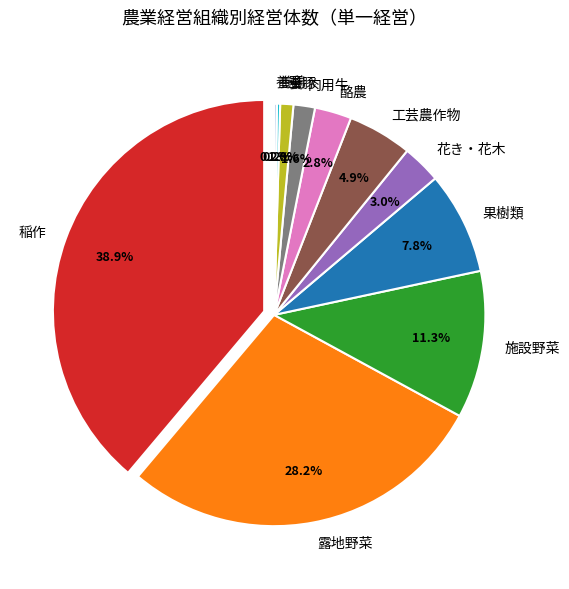

To the nearest percent, what is the combined percentage of 養豚 and 養鶏?

1%